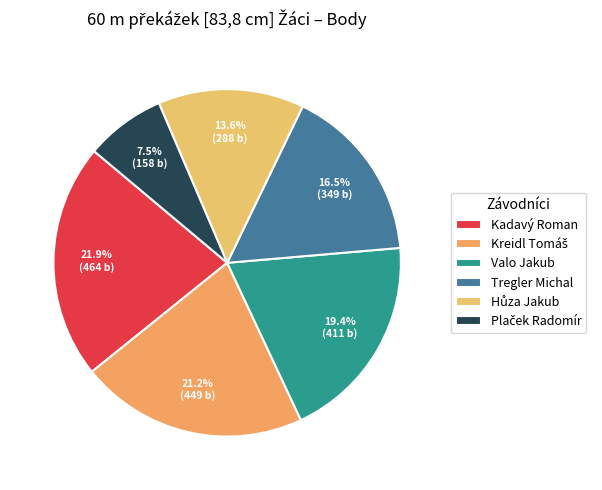

Does any single category account for the majority?

No